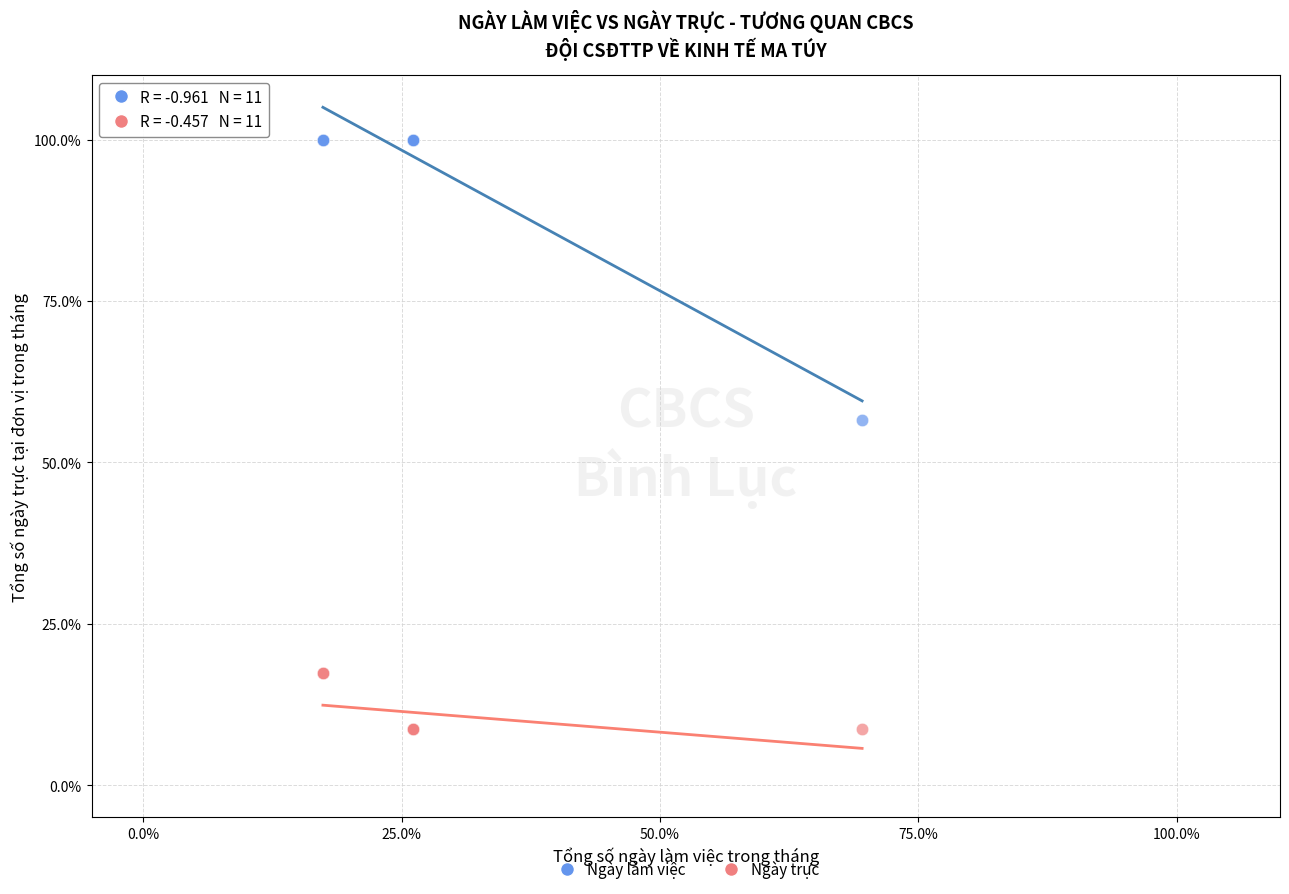

What are all the series names shown in the legend?

Ngày làm việc, Ngày trực